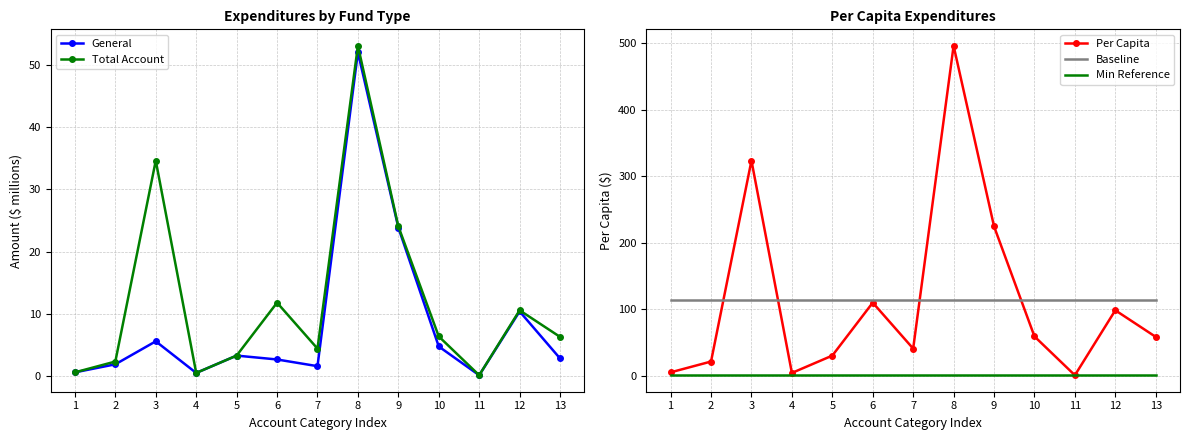

True or false: Min Reference and Baseline intersect in this chart.

False